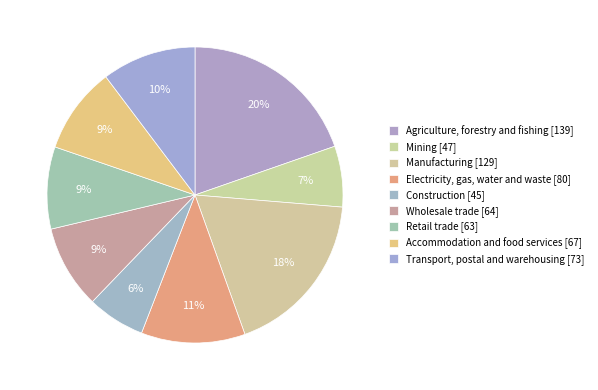

Count the number of slices in the pie.

9